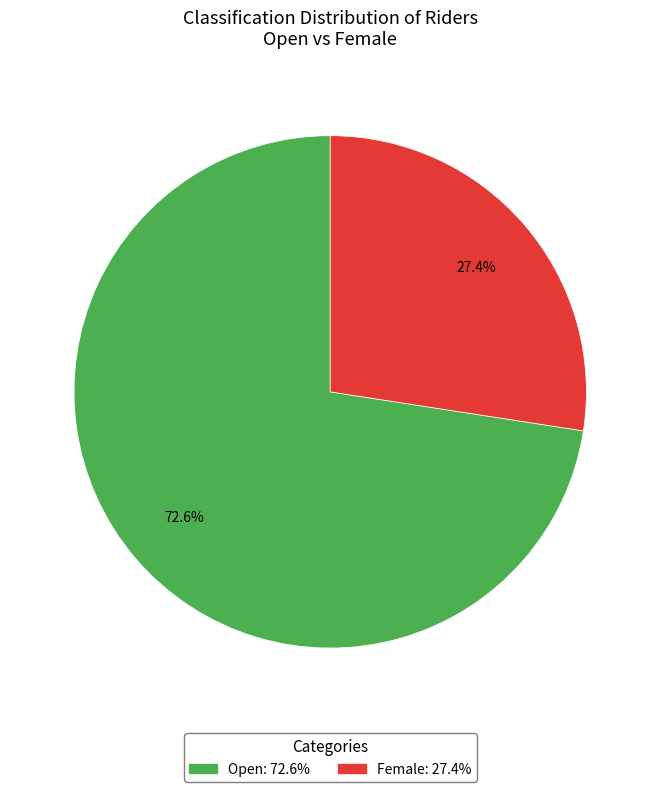

Rank the categories by value from lowest to highest.

Female, Open